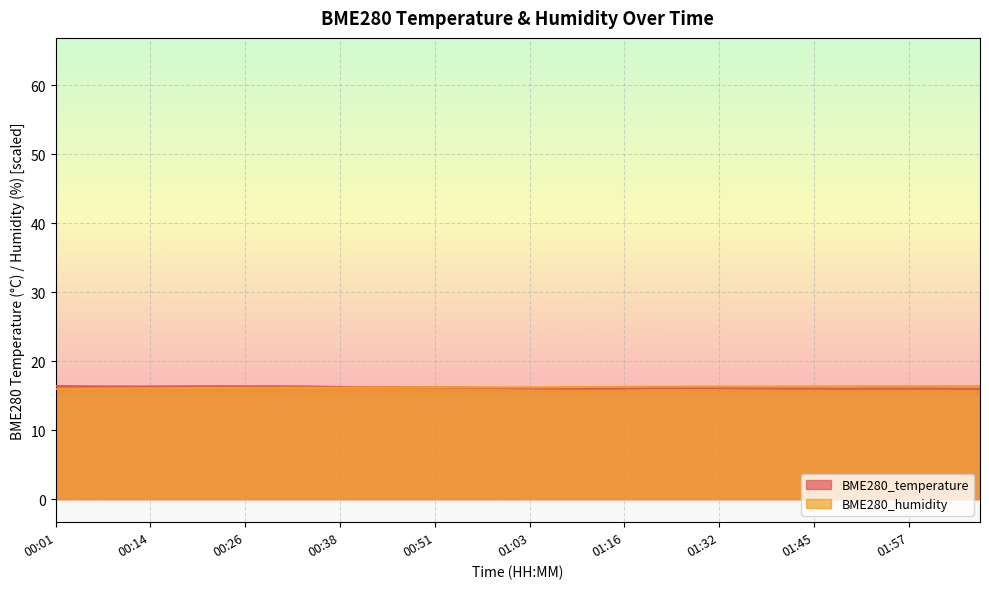

What is the difference between the second highest and minimum values in the BME280_humidity series?

0.4